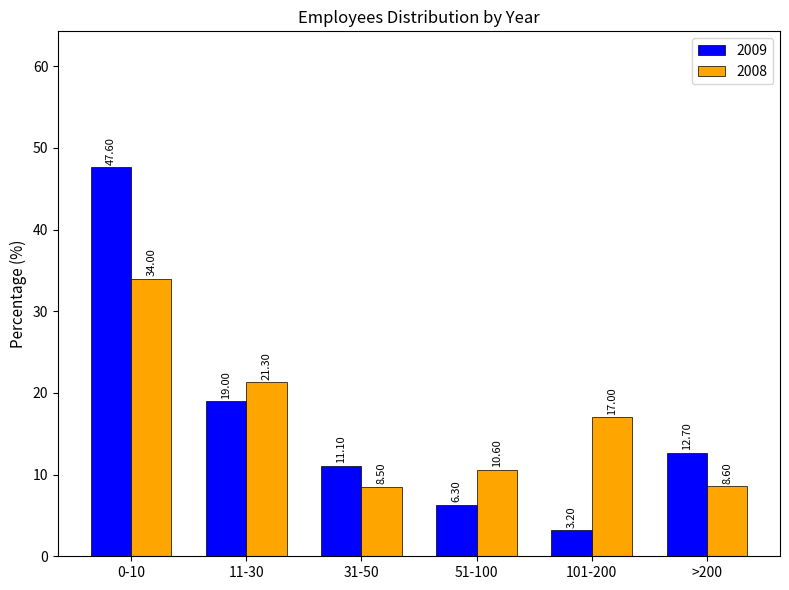

What position from the left is 31-50?

3